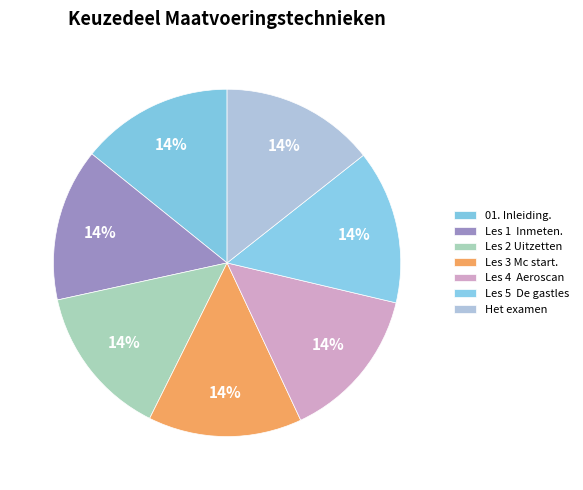

To the nearest percent, what portion does Les 2 Uitzetten represent?

14%